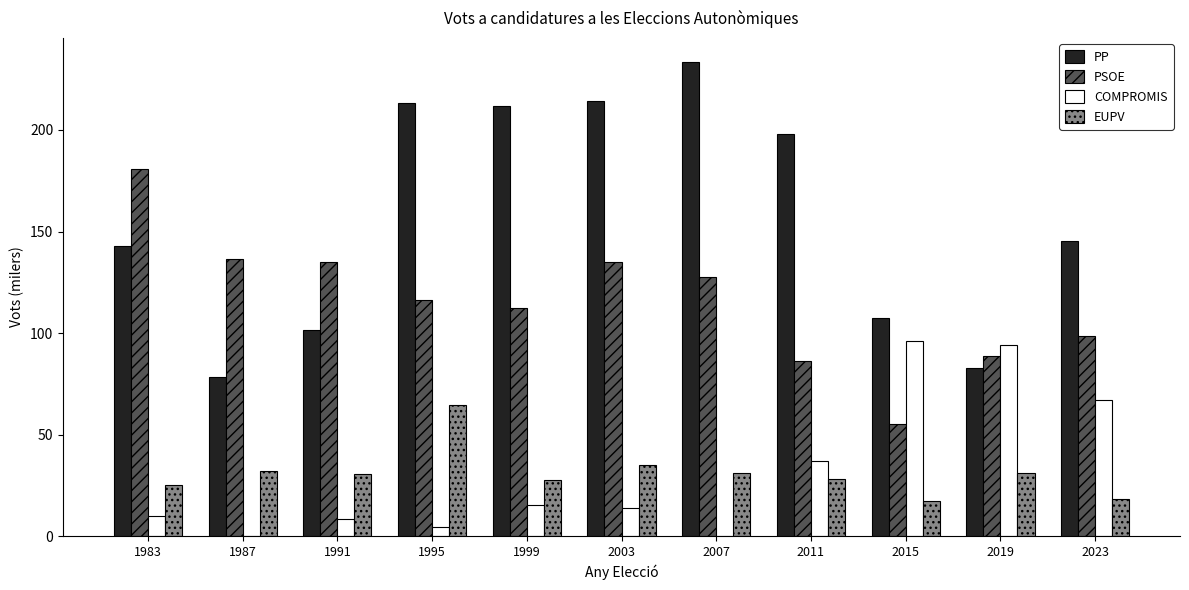

What is the maximum value shown in the chart?

233.6